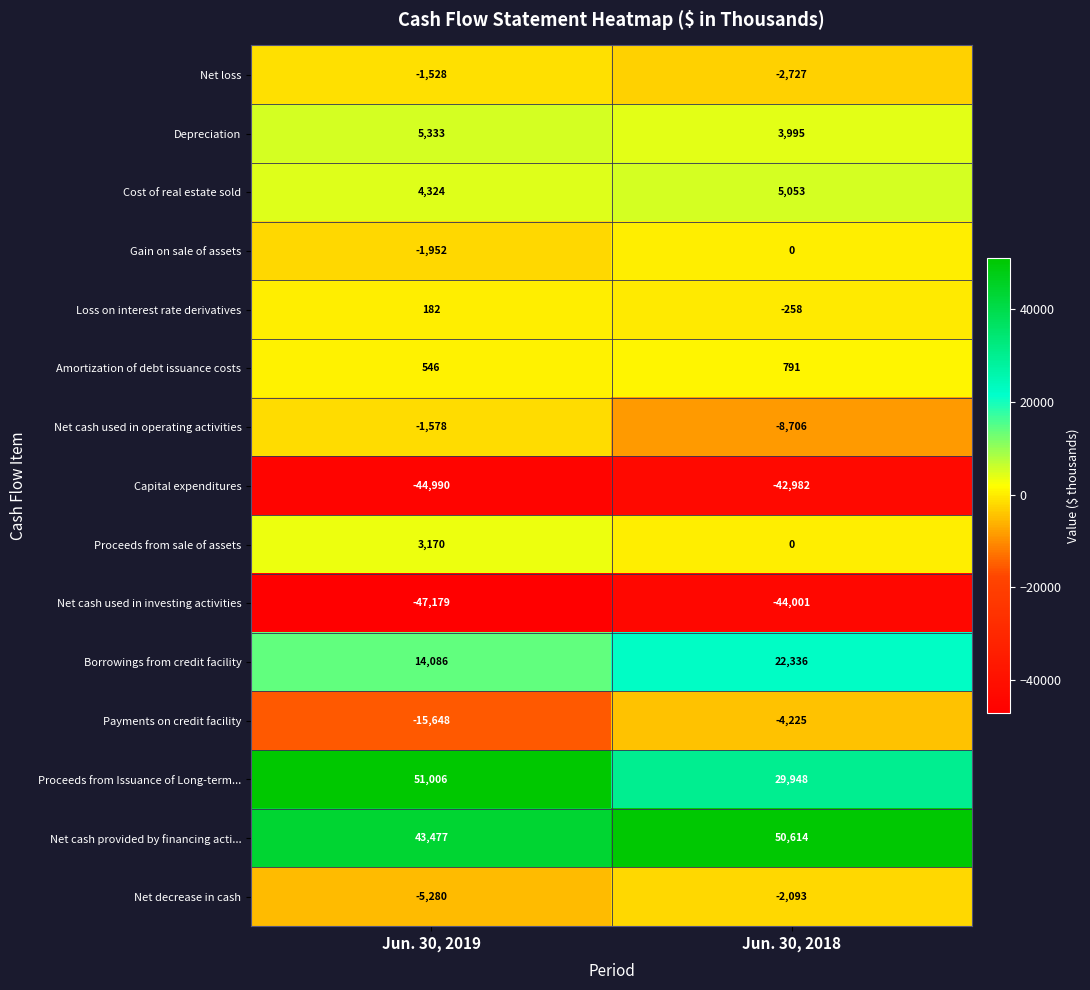

Reading left to right, what are all the values shown in this chart?

Net loss: -1528	-2727
Depreciation: 5333	3995
Cost of real estate sold: 4324	5053
Gain on sale of assets: -1952	0
Loss on interest rate derivatives: 182	-258
Amortization of debt issuance costs: 546	791
Net cash used in operating activities: -1578	-8706
Capital expenditures: -44990	-42982
Proceeds from sale of assets: 3170	0
Net cash used in investing activities: -47179	-44001
Borrowings from credit facility: 14086	22336
Payments on credit facility: -15648	-4225
Proceeds from Issuance of Long-term...: 51006	29948
Net cash provided by financing acti...: 43477	50614
Net decrease in cash: -5280	-2093